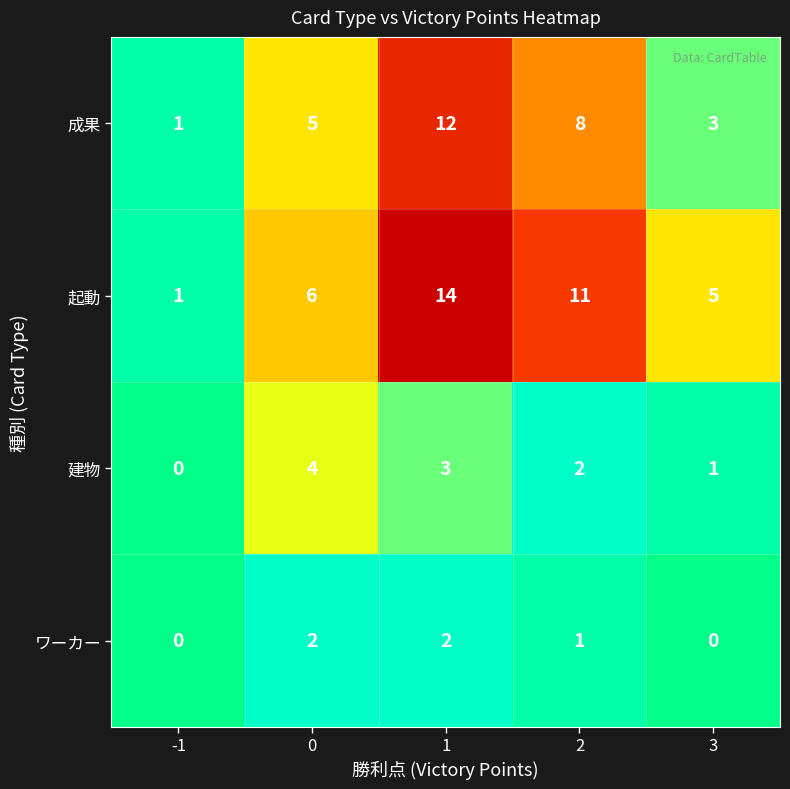

Rank the series by their average value, from lowest to highest.

ワーカー, 建物, 成果, 起動